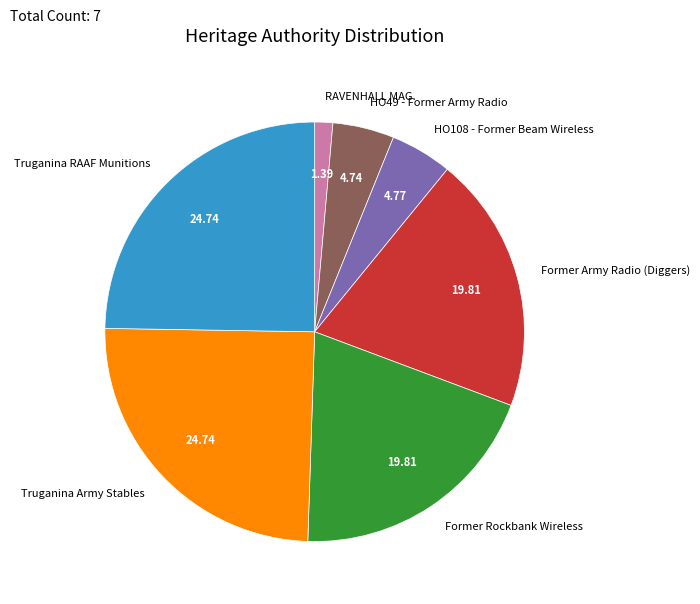

Which category has the smallest portion of the pie?

RAVENHALL MAG.